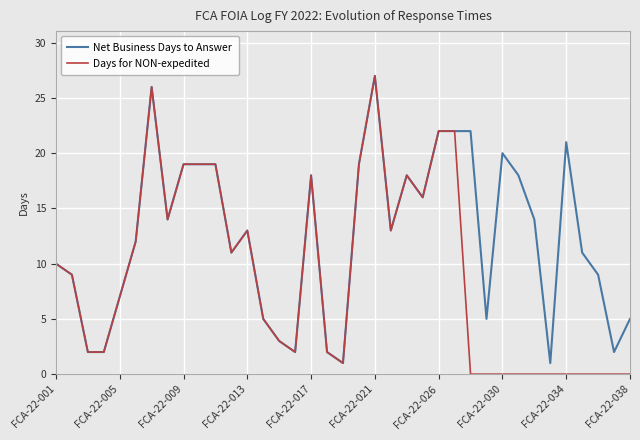

What is the maximum value for Net Business Days to Answer?

27